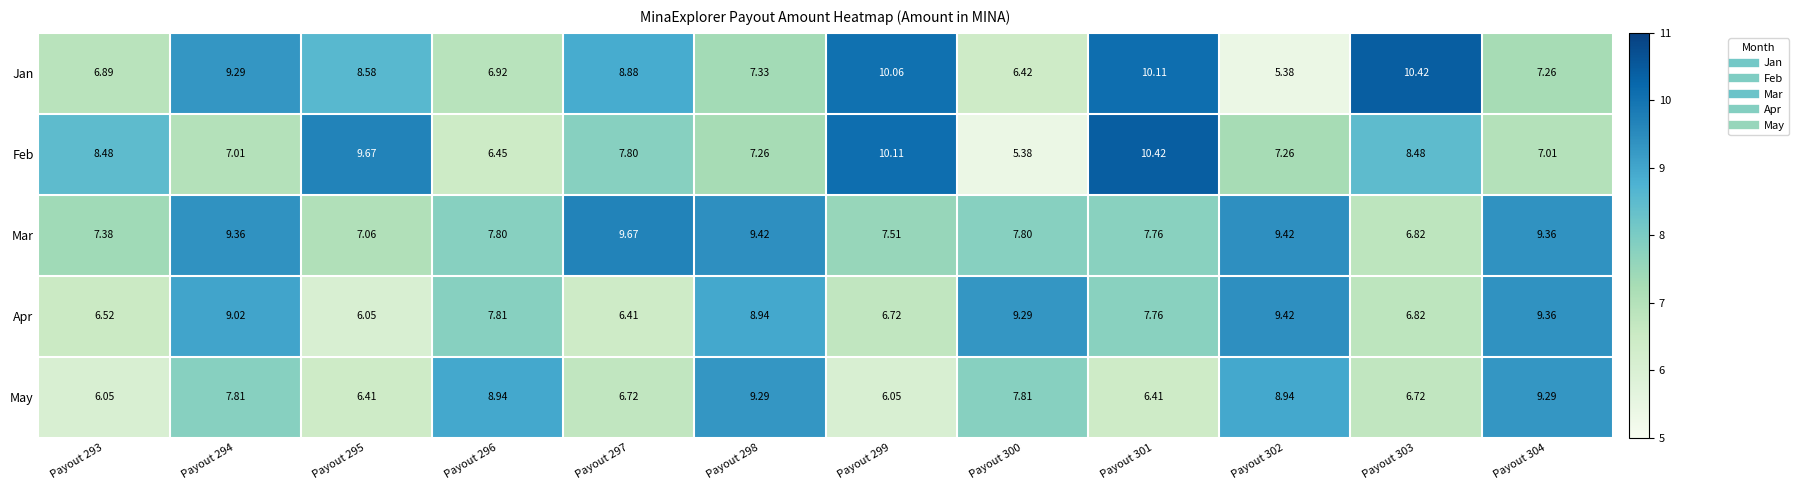

Is the value of Apr at Payout 297 greater than the value of Mar at Payout 297?

No